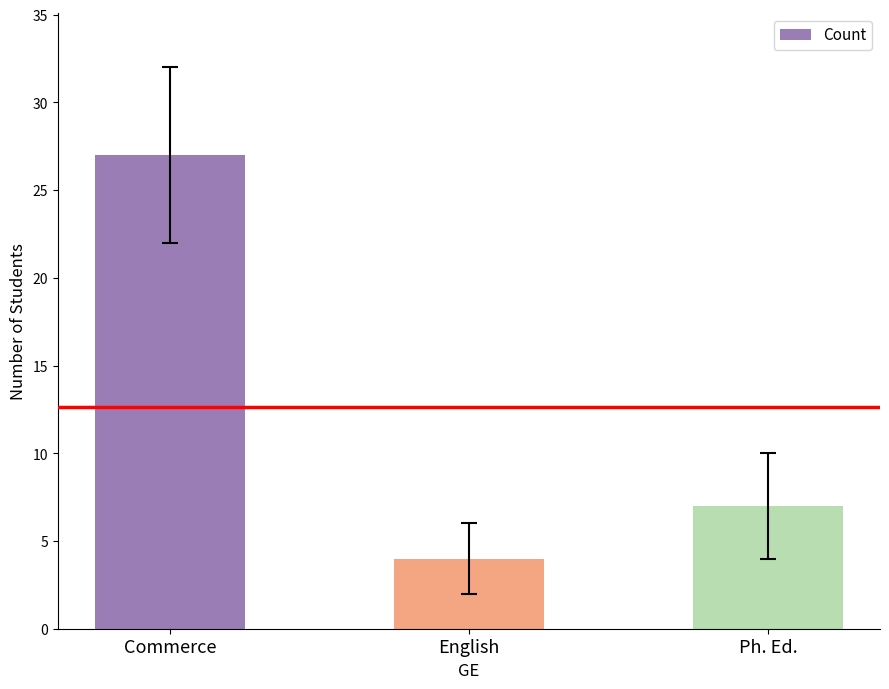

What is the sum of the values at Ph. Ed. and English?

11